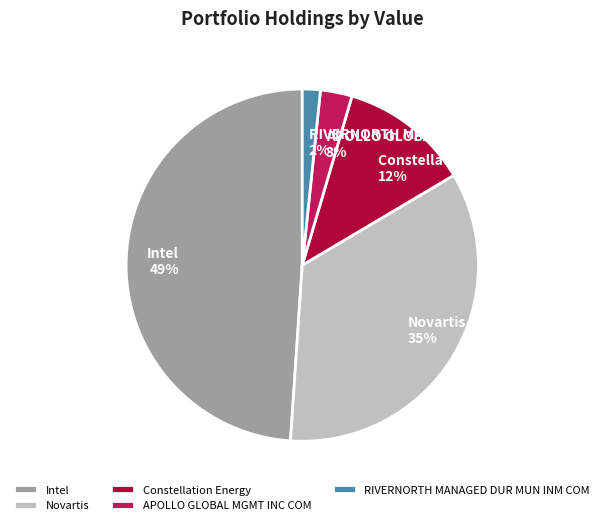

Between APOLLO GLOBAL MGMT INC COM and Novartis, which is larger?

Novartis